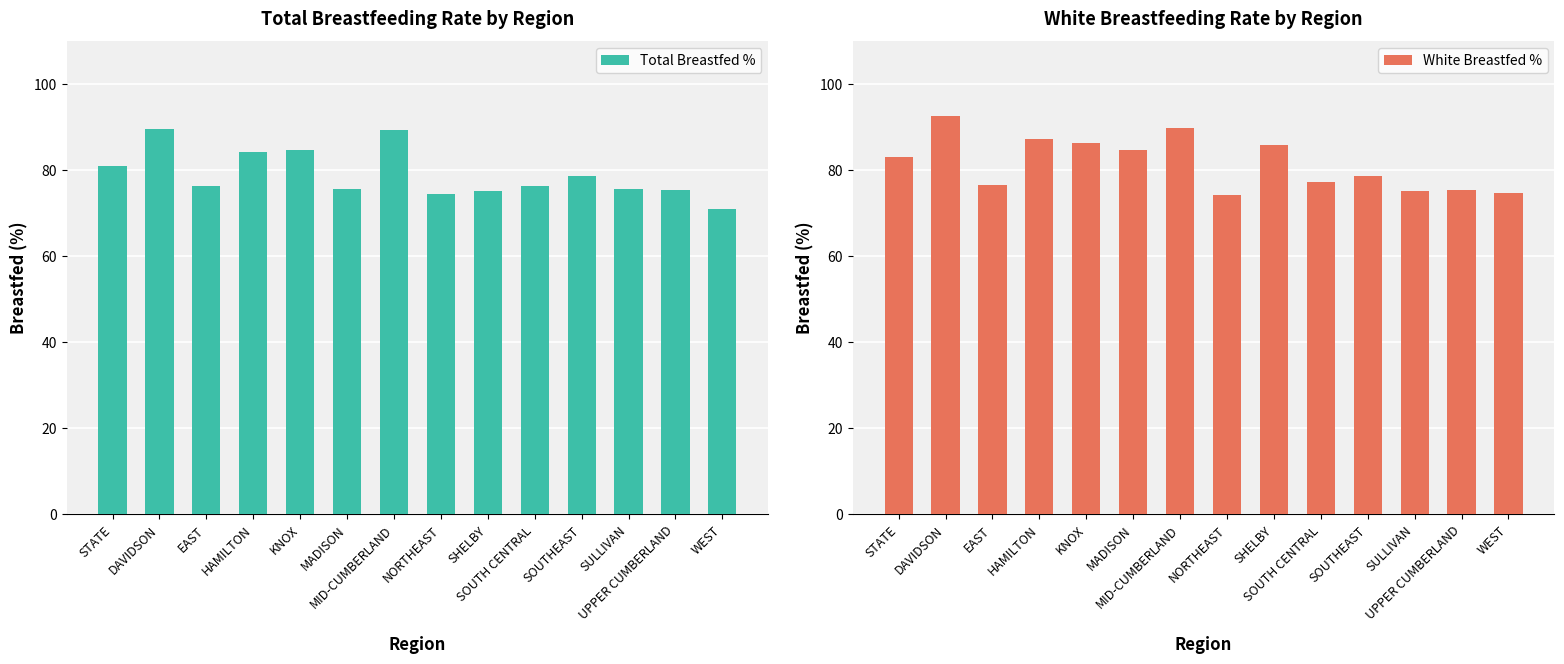

What is the value of the Total Breastfed % bar at the 12th from the left?

75.6